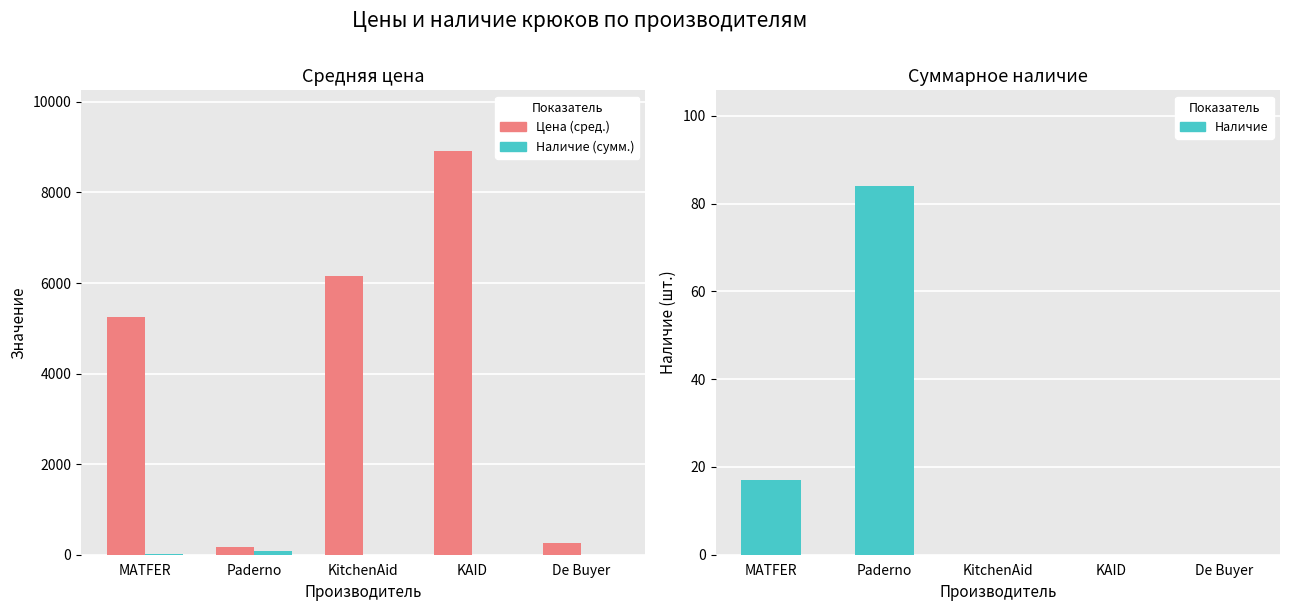

At which category does the chart reach its minimum across all series?

KitchenAid